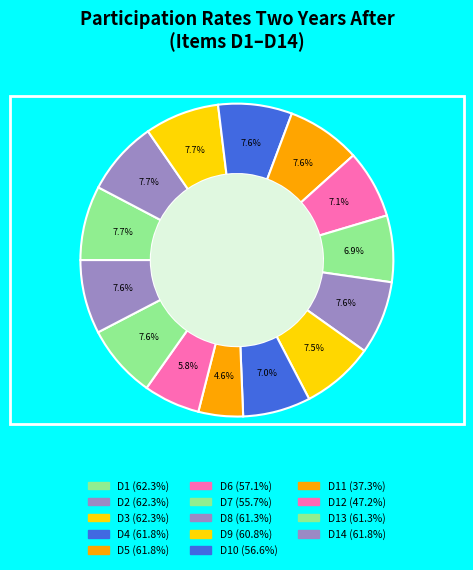

Is there any slice that represents more than half of the pie?

No